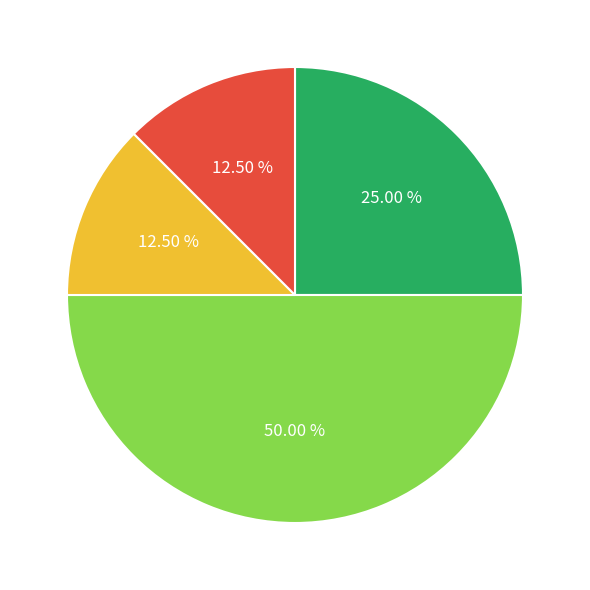

How many segments does this pie chart have?

4